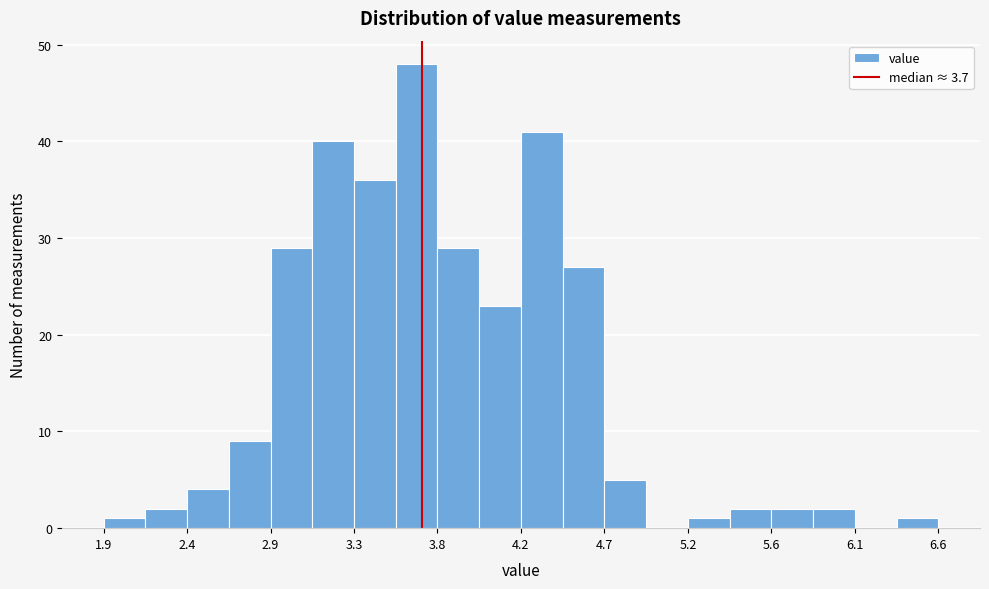

Reading left to right, list every bar in this chart as the range it spans on the x-axis followed by its height. Neither the bar edges nor the heights are printed on the chart, so give them approximately, as read against the axes.

1.95 to 2.15: 1
2.15 to 2.40: 2
2.40 to 2.65: 4
2.65 to 2.85: 9
2.85 to 3.10: 29
3.10 to 3.30: 40
3.30 to 3.55: 36
3.55 to 3.80: 48
3.80 to 4.00: 29
4.00 to 4.25: 23
4.25 to 4.50: 41
4.50 to 4.70: 27
4.70 to 4.95: 5
4.95 to 5.20: 0
5.20 to 5.40: 1
5.40 to 5.65: 2
5.65 to 5.85: 2
5.85 to 6.10: 2
6.10 to 6.35: 0
6.35 to 6.55: 1